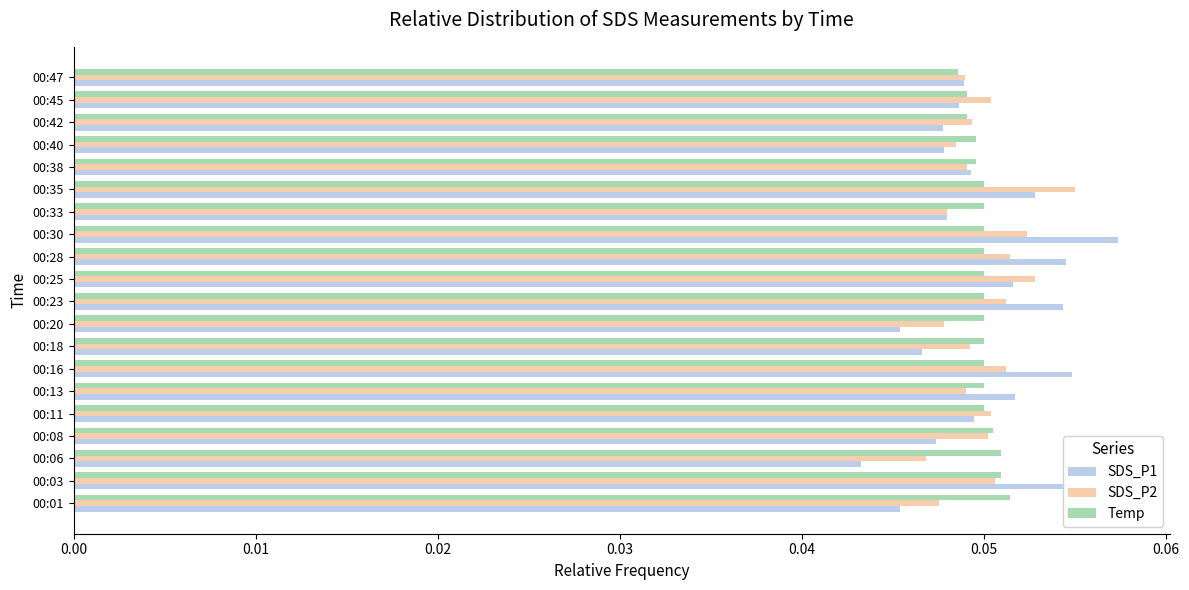

List the series in order of their peak value, highest first.

SDS_P1, SDS_P2, Temp